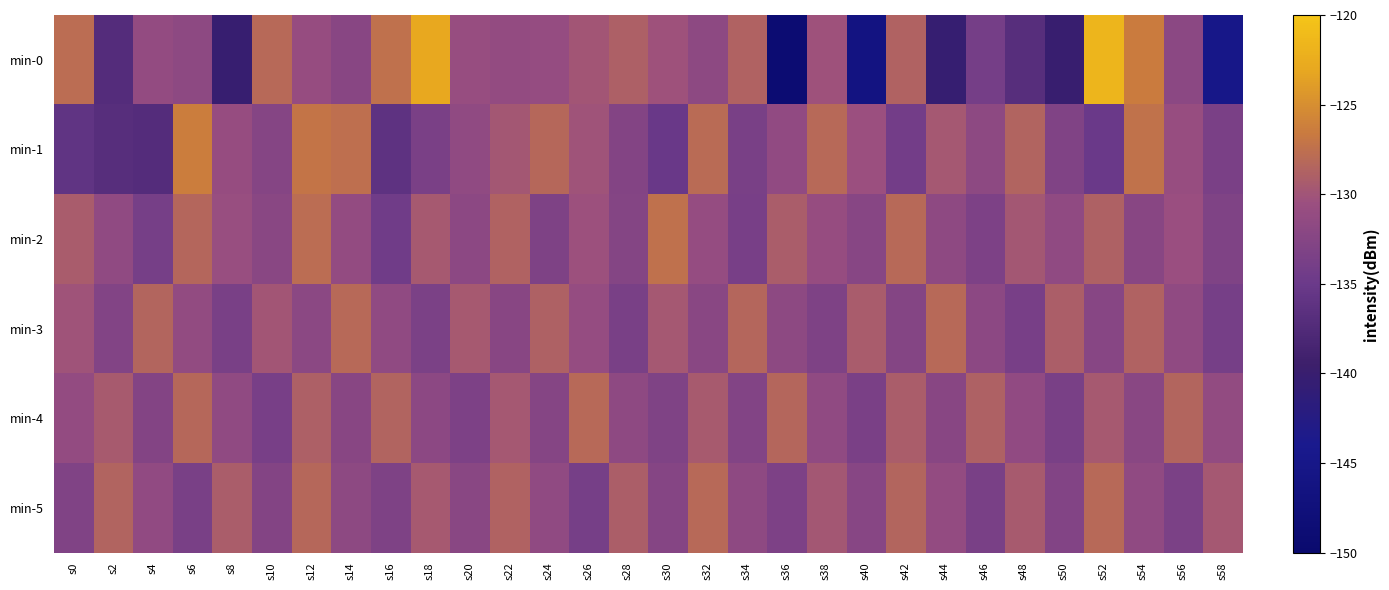

List the series in order of their peak value, lowest first.

min-3, min-4, min-5, min-2, min-1, min-0